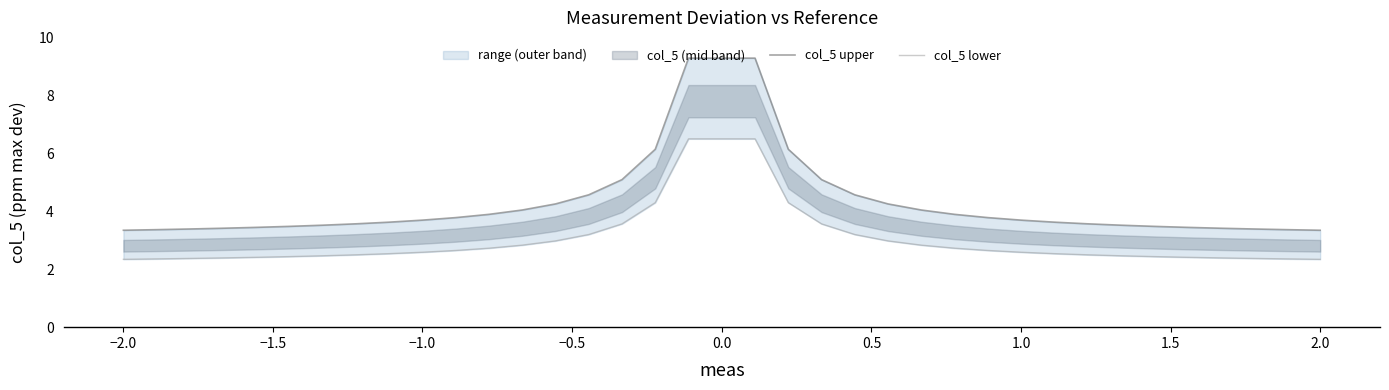

Which series has the largest total across all categories?

col_5 upper